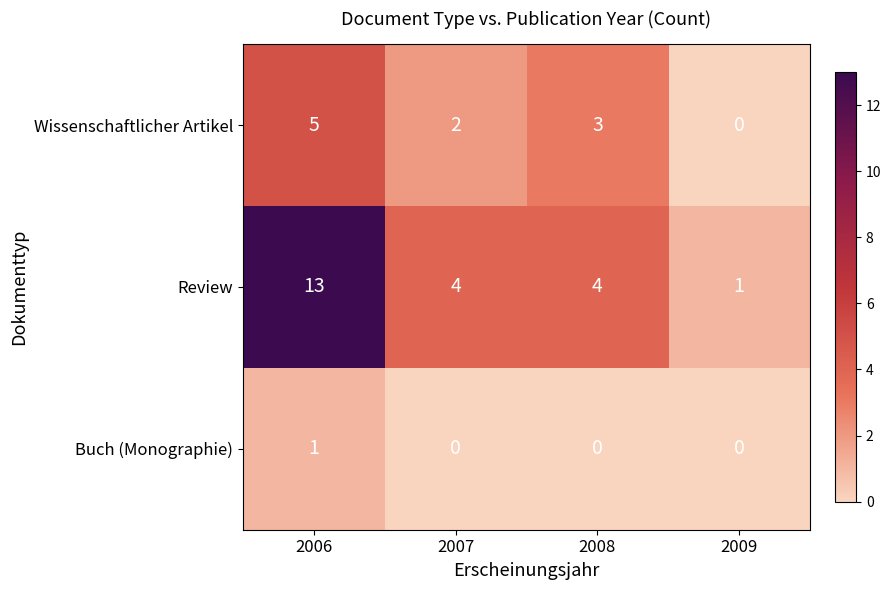

What is the spread (max minus min) of values at 2007?

4